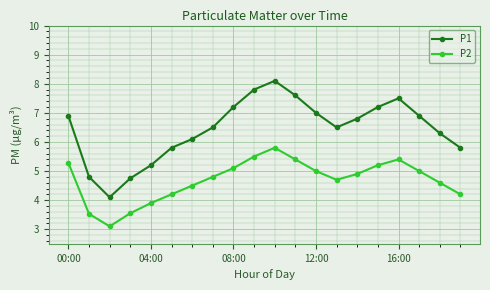

Rank the series by their average value, from lowest to highest.

P2, P1